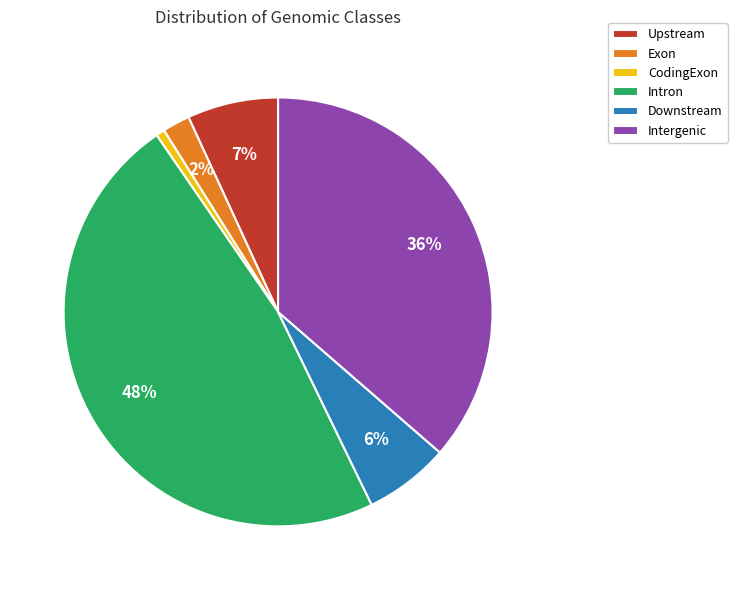

Is Downstream the majority of the pie?

No